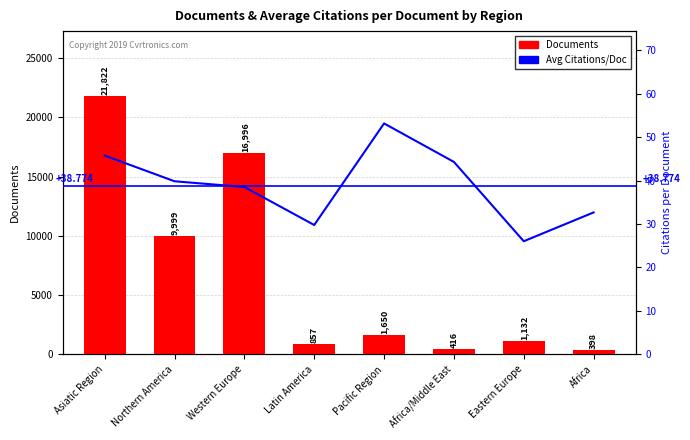

What is the label of the 3rd bar from the left?

Western Europe